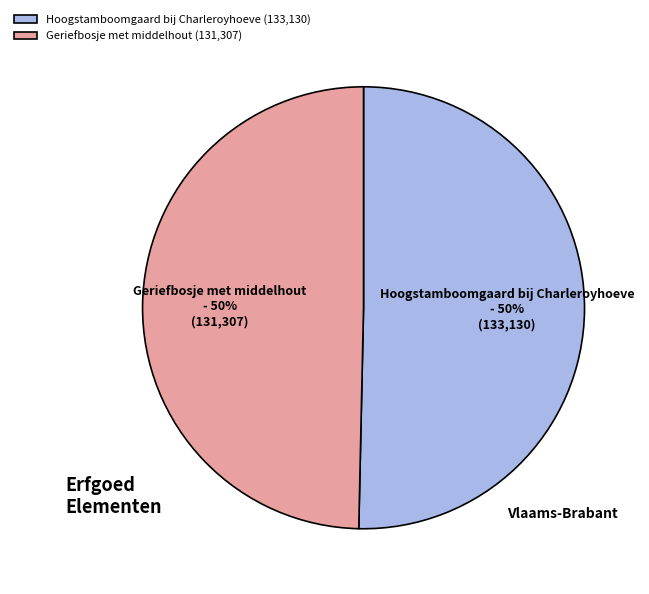

True or false: Geriefbosje met middelhout accounts for 43% of the total.

False